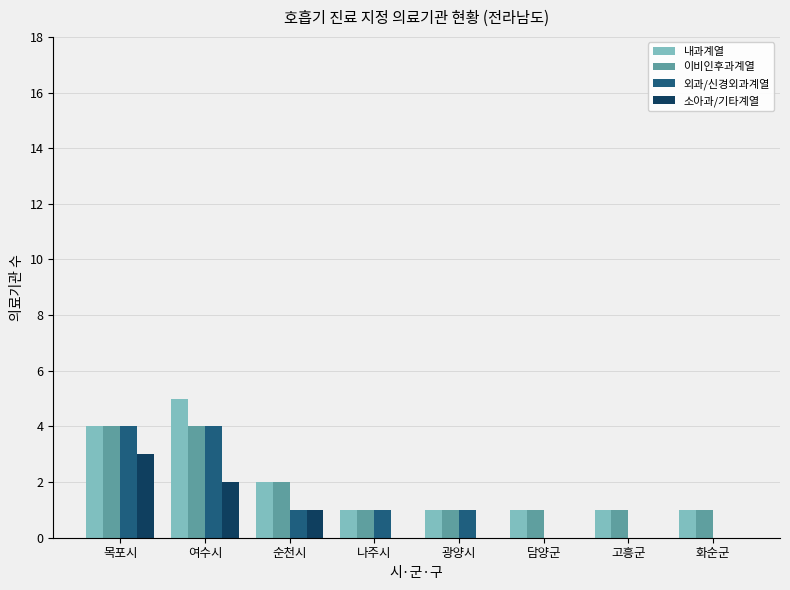

True or false: 외과/신경외과계열 has a value of 2 at 나주시.

False